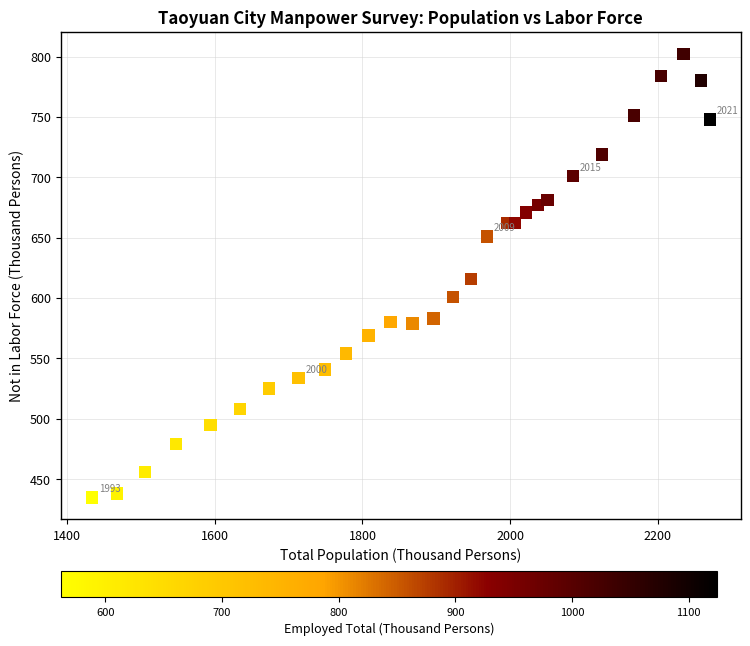

What is the range of X values (max minus min)?

838